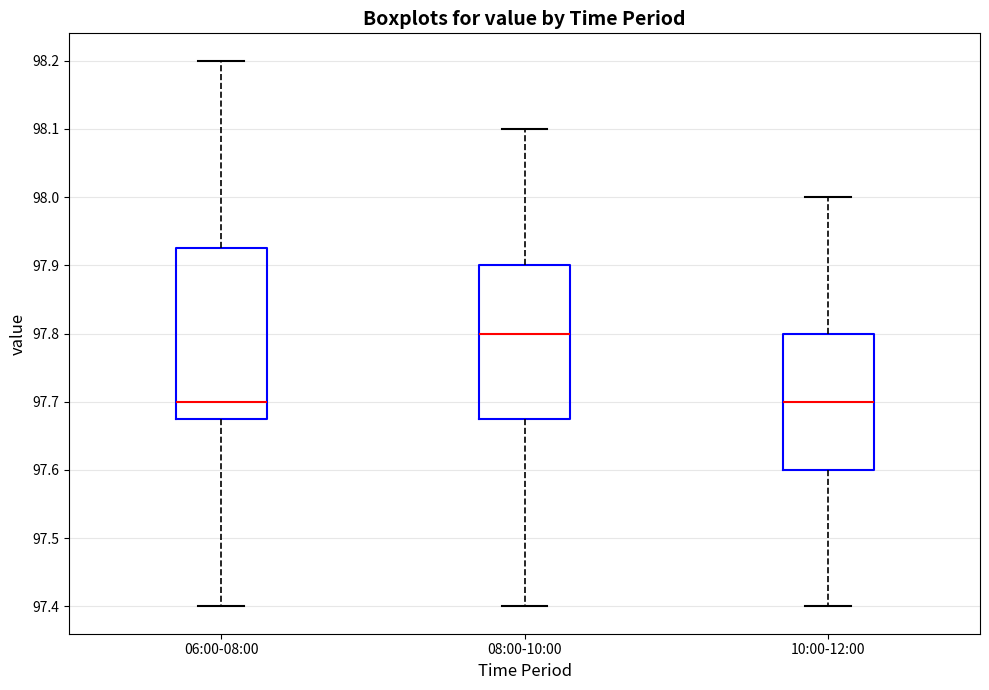

Comparing the boxes themselves (not the whiskers), which one is the tallest?

06:00-08:00